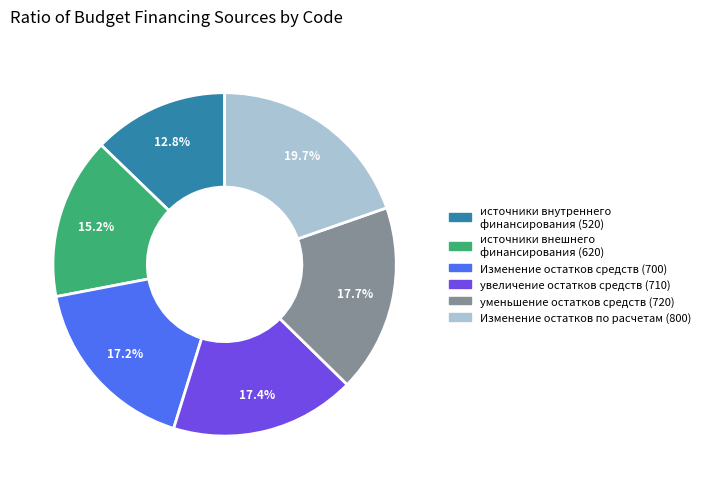

The Изменение остатков средств (700) slice represents 26% of the pie. True or false?

False